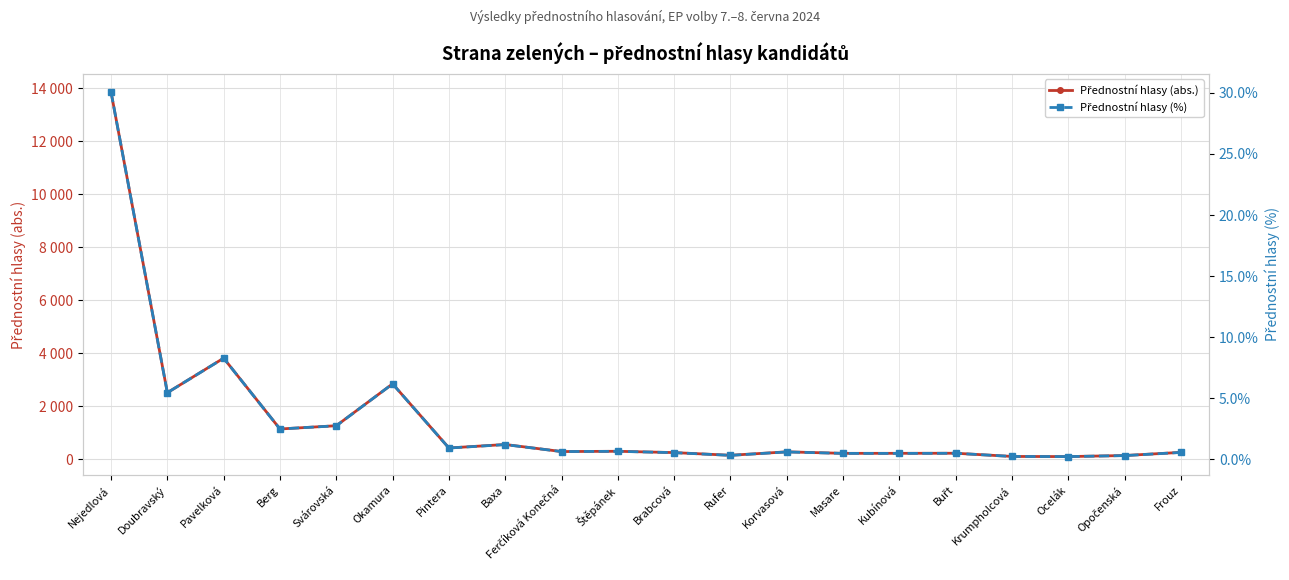

What is the total value across all series at Pintera?

427.9